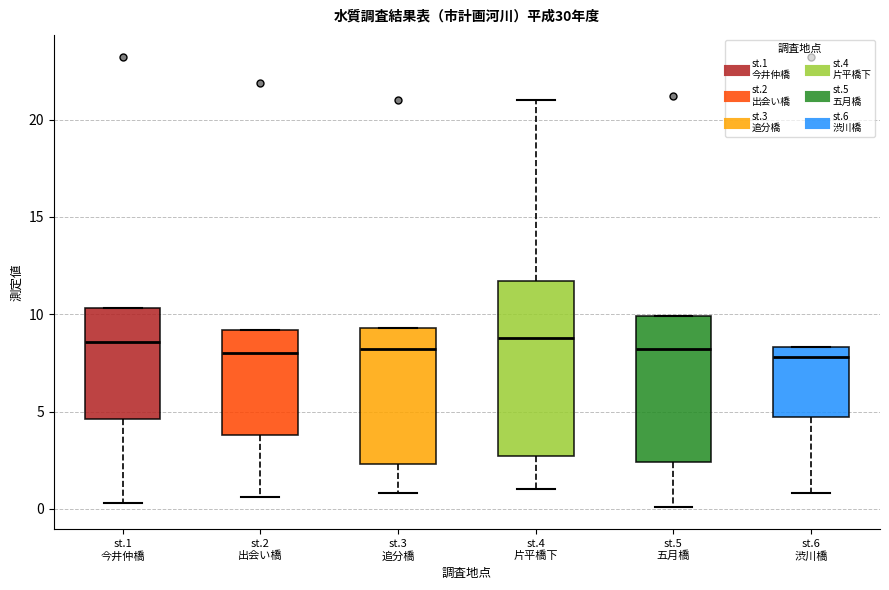

Which box is the tallest, from its lower edge to its upper edge?

st.4 片平橋下